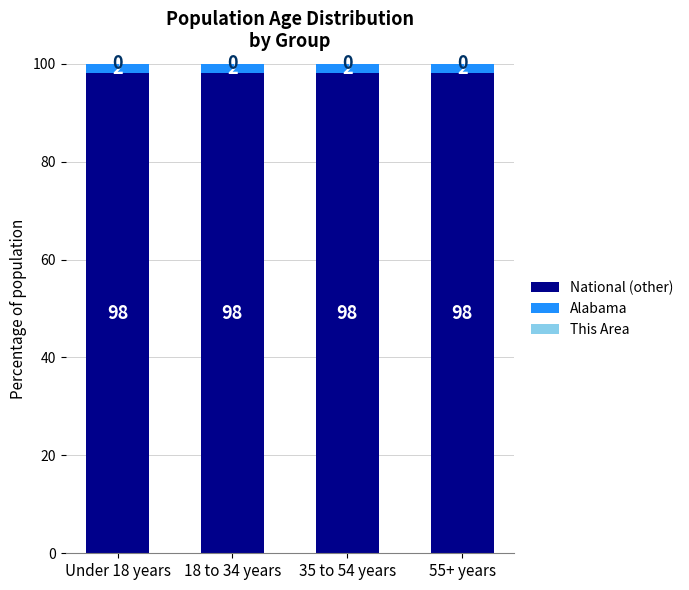

What is the lowest value of the National (other) series?

98